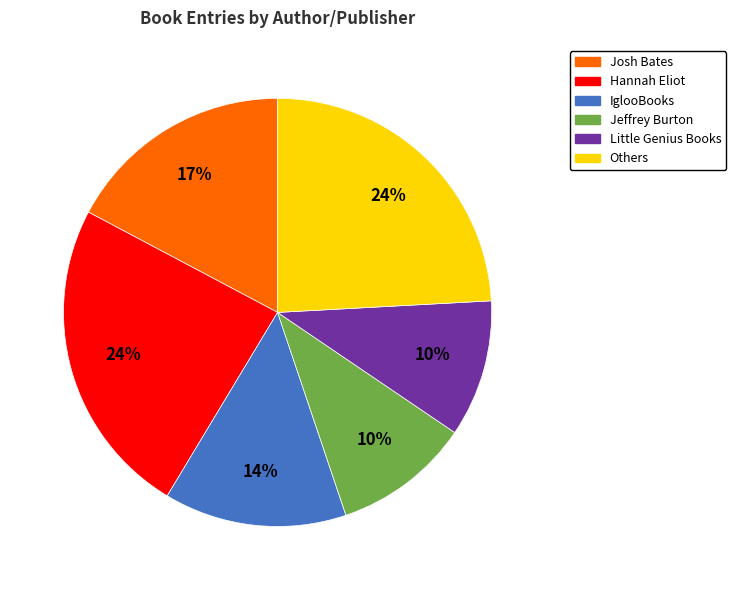

To the nearest percent, what is the average slice percentage?

17%